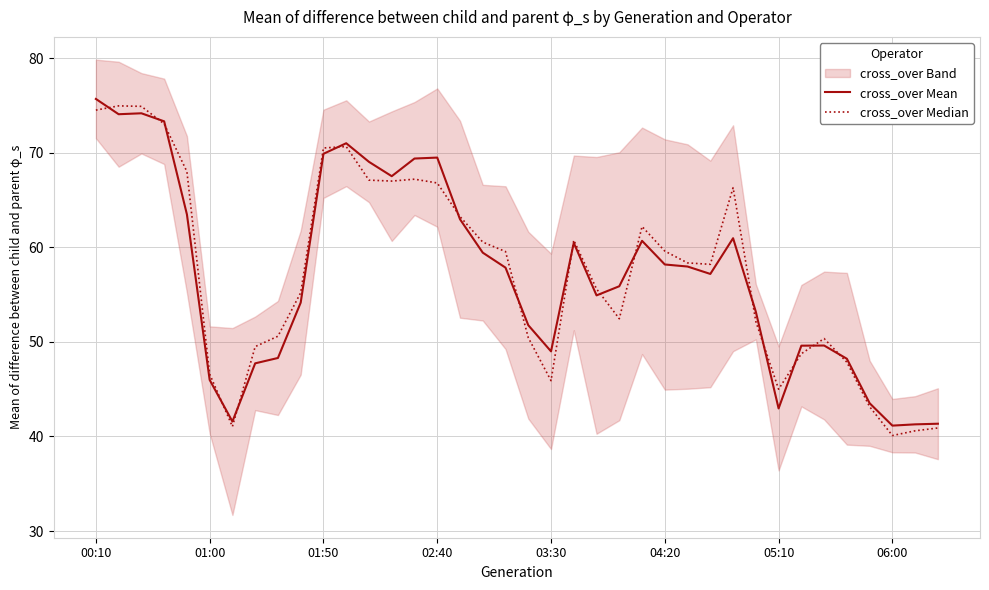

What are all the series names shown in the legend?

cross_over Mean, cross_over Median